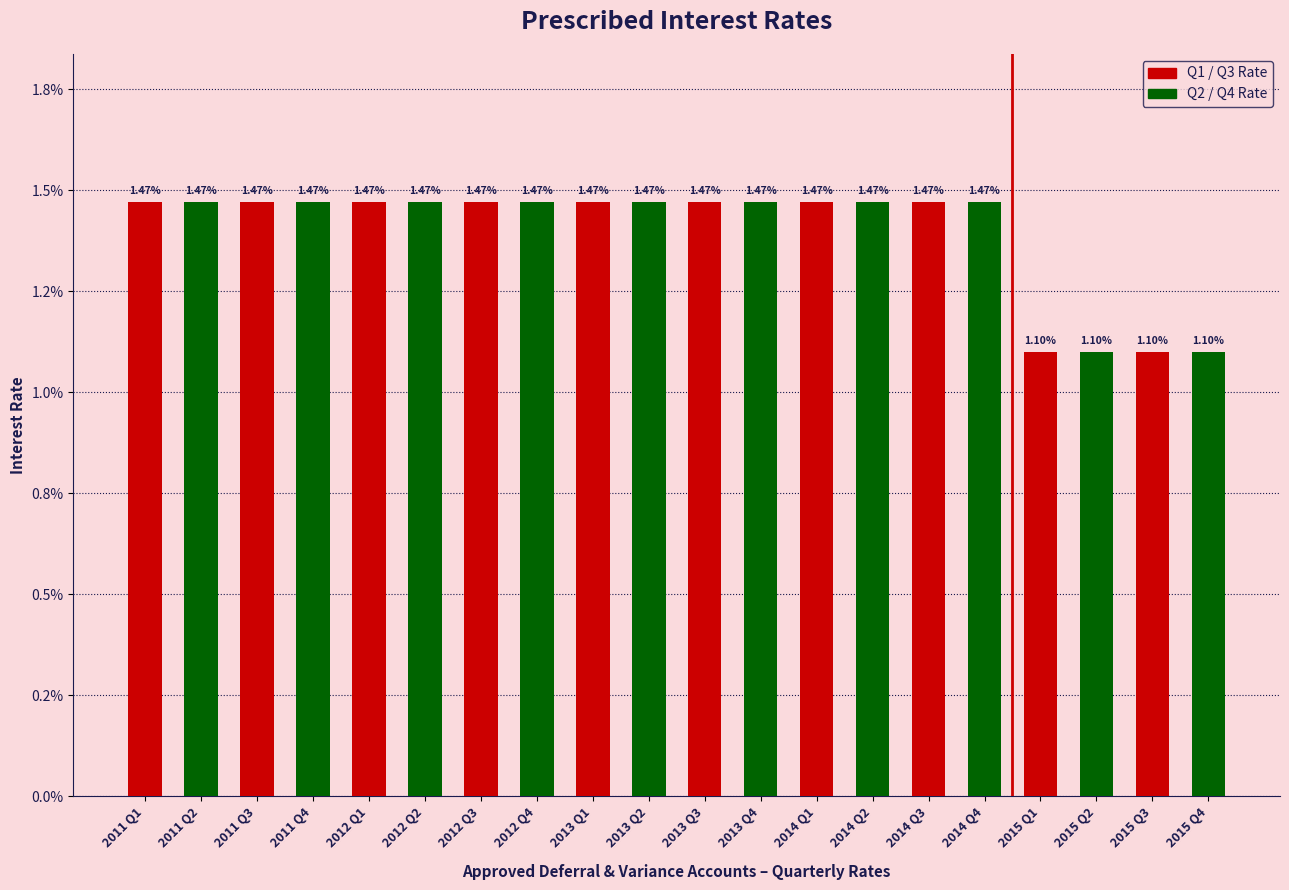

What are all the series names shown in the legend?

Q1 / Q3 Rate, Q2 / Q4 Rate